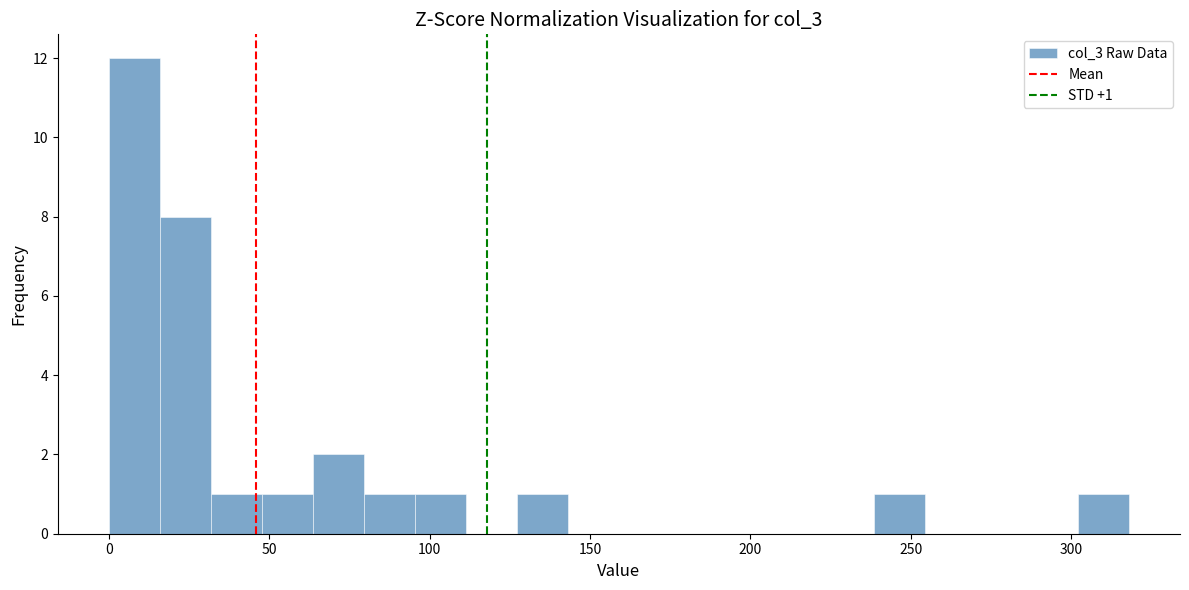

Around what value on the x-axis is the tallest bar? Give the approximate position of its centre, as read against the axis.

10